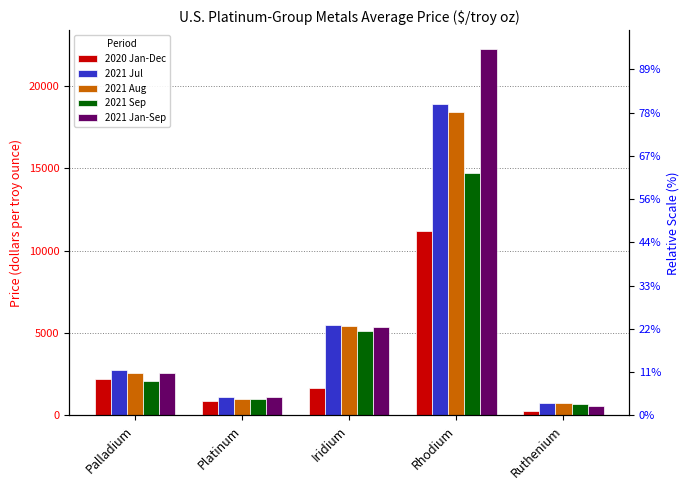

Reading right to left, transcribe all the data shown in this chart.

2020 Jan-Dec: 271.8	11205.1	1633.5	886.0	2205.3
2021 Jul: 750.0	18869.0	5504.8	1090.4	2749.9
2021 Aug: 742.0	18410.2	5404.6	1012.5	2561.1
2021 Sep: 691.7	14700.0	5142.9	977.0	2114.8
2021 Jan-Sep: 559.5	22264.5	5383.2	1124.0	2572.9